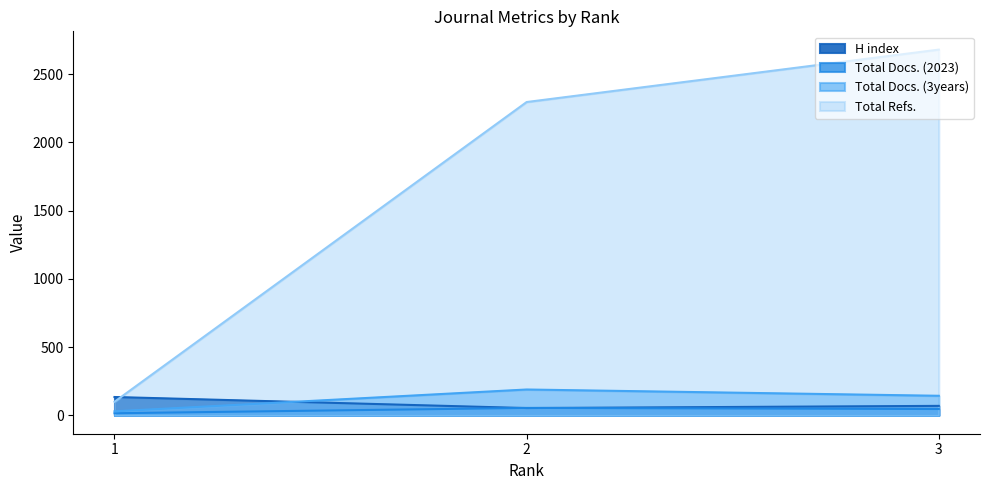

Which series has the widest spread of values?

Total Refs.